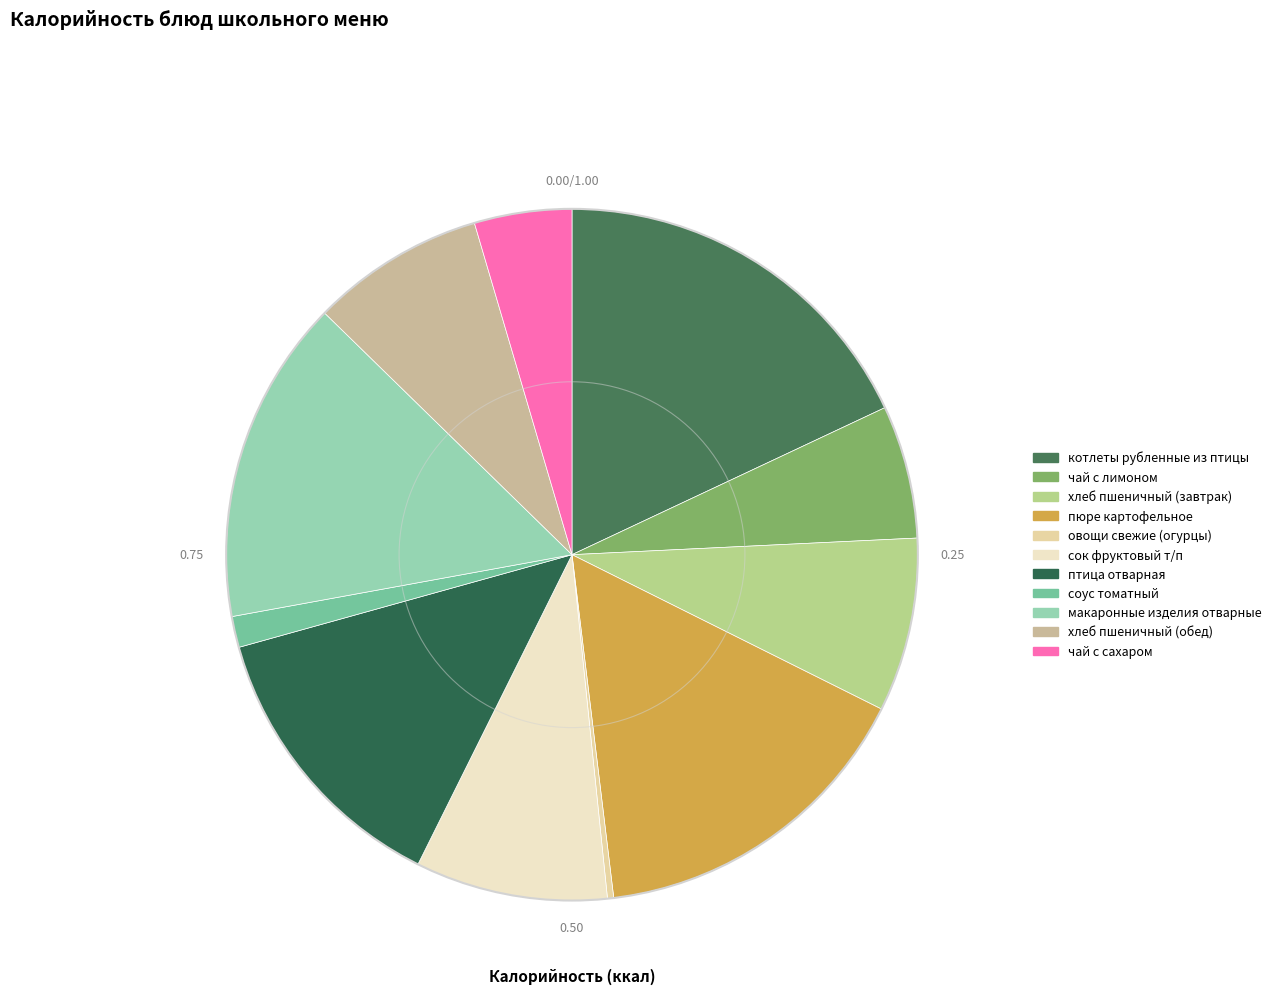

What is the change in value from сок фруктовый т/п to соус томатный?

-72.6